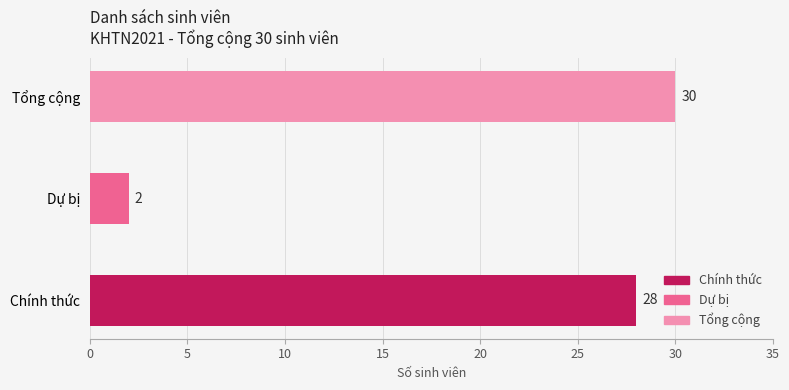

How many data points are above 28?

1